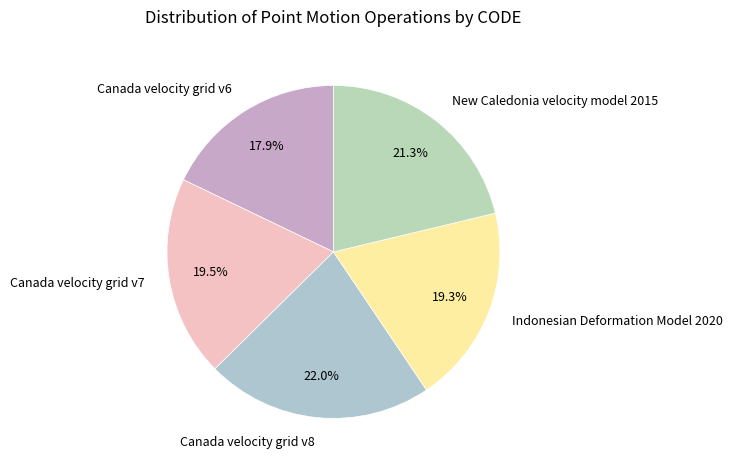

Combined, do Canada velocity grid v6 and Canada velocity grid v8 account for over 50%?

No